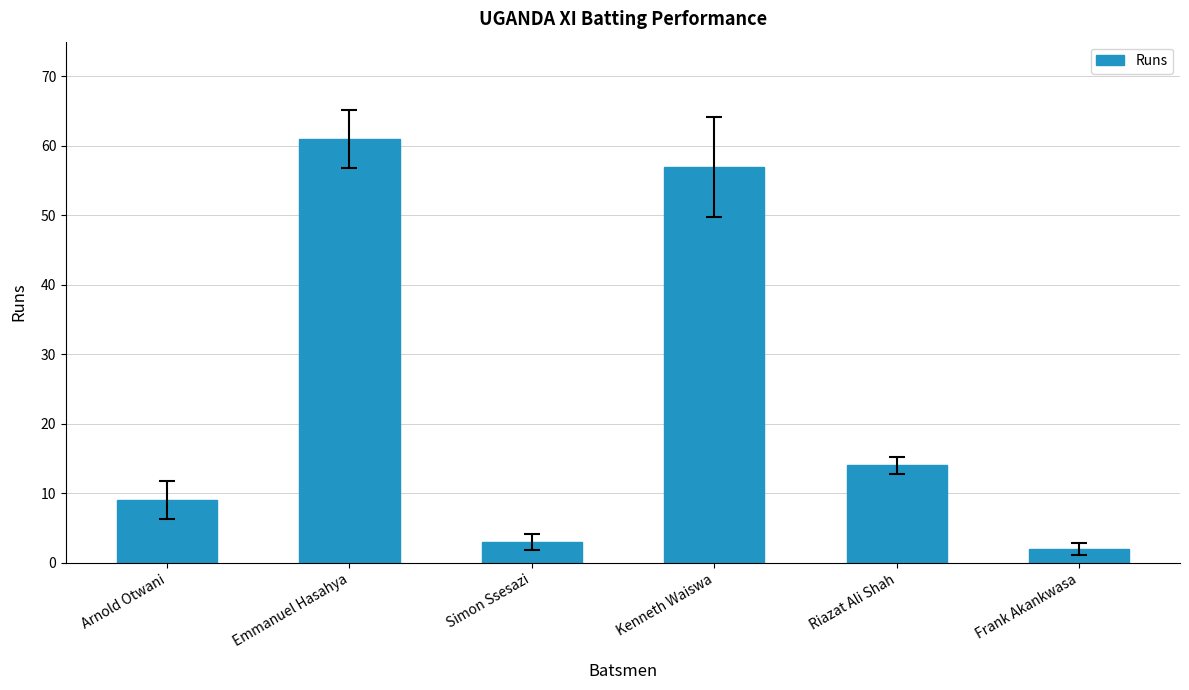

List the labels in order of value, smallest first.

Frank Akankwasa, Simon Ssesazi, Arnold Otwani, Riazat Ali Shah, Kenneth Waiswa, Emmanuel Hasahya